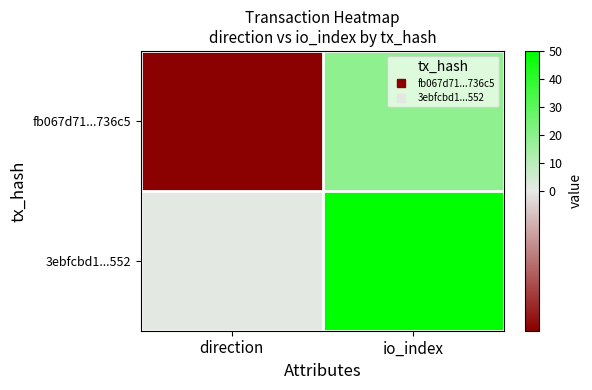

Reading left to right, transcribe all the data shown in this chart.

fb067d71...736c5: direction=-1	io_index=19
3ebfcbd1...552: direction=1	io_index=50